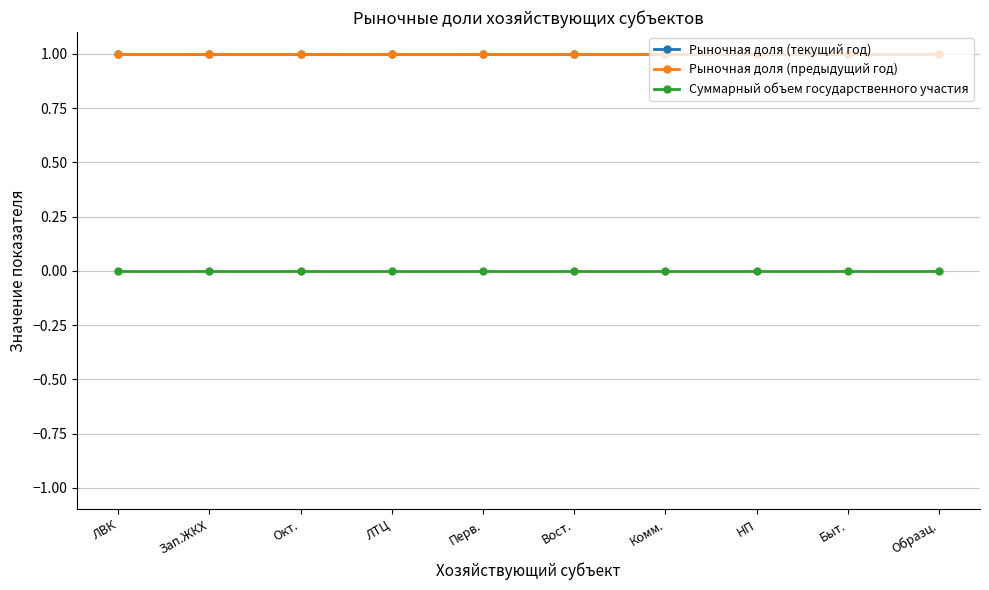

What is the highest value of the Рыночная доля (предыдущий год) series?

1